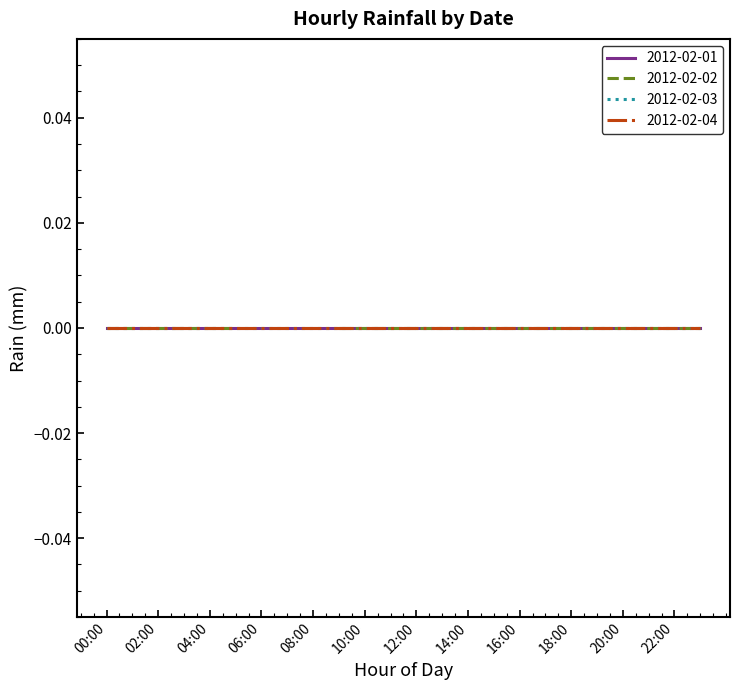

At which category is the sum across all series the highest?

00:00